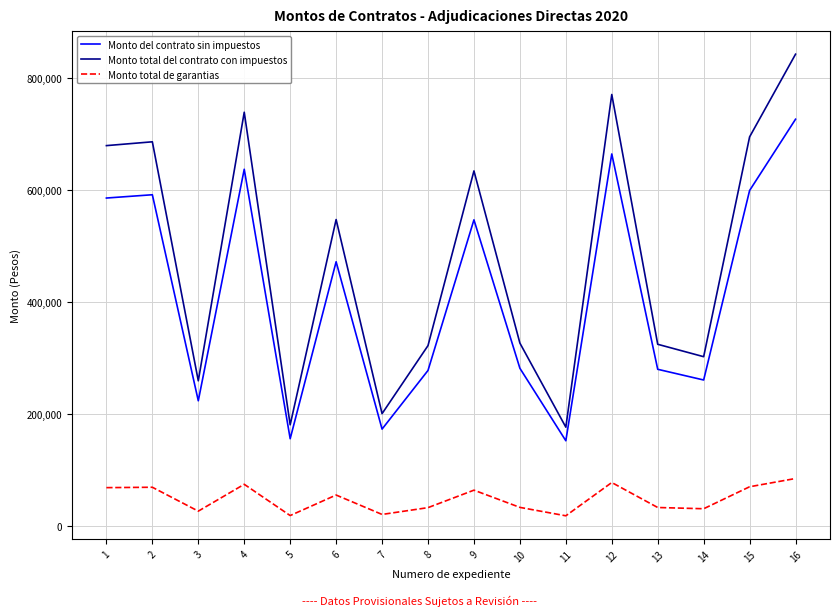

Where does the Monto del contrato sin impuestos series first go above 471138?

1